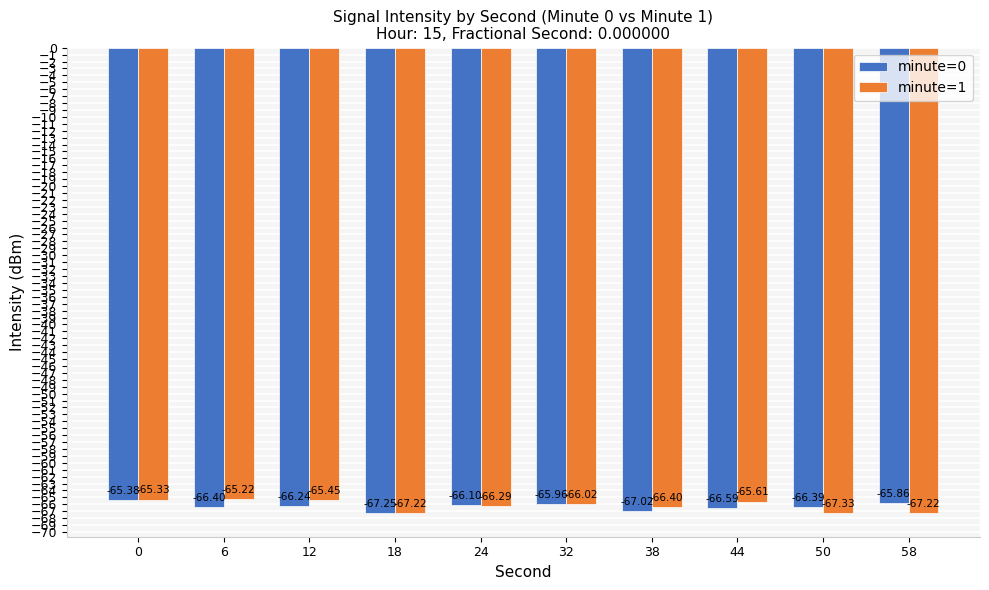

What is the highest value of the minute=1 series?

-65.2